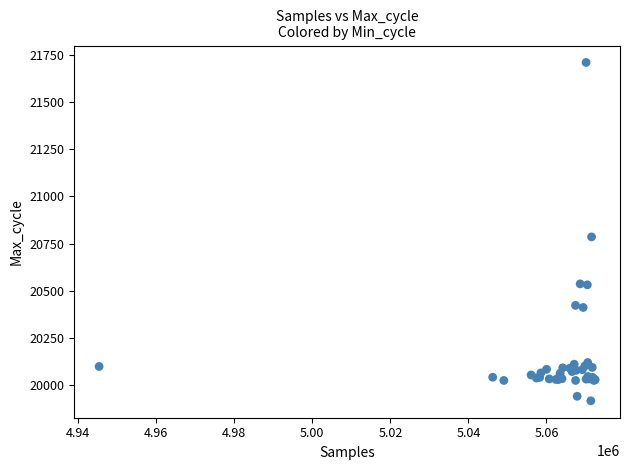

What Y value in the scatter plot is closest to 20813?

20785